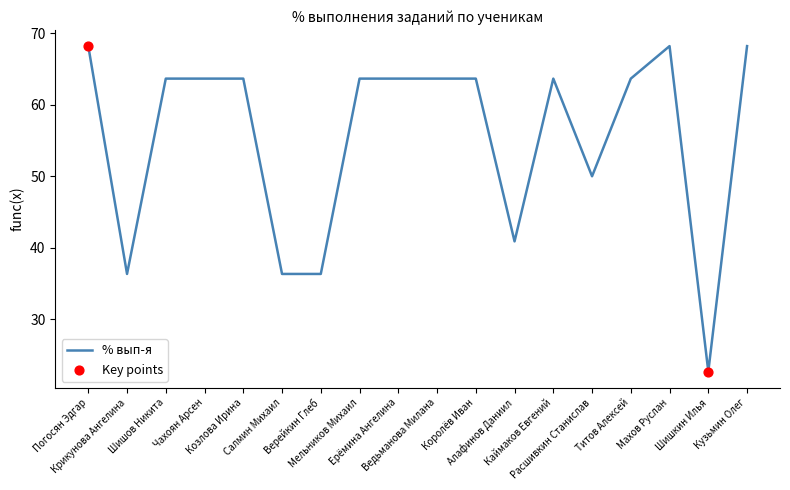

What is the ratio of the value at Козлова Ирина to the value at Каймаков Евгений?

1.0